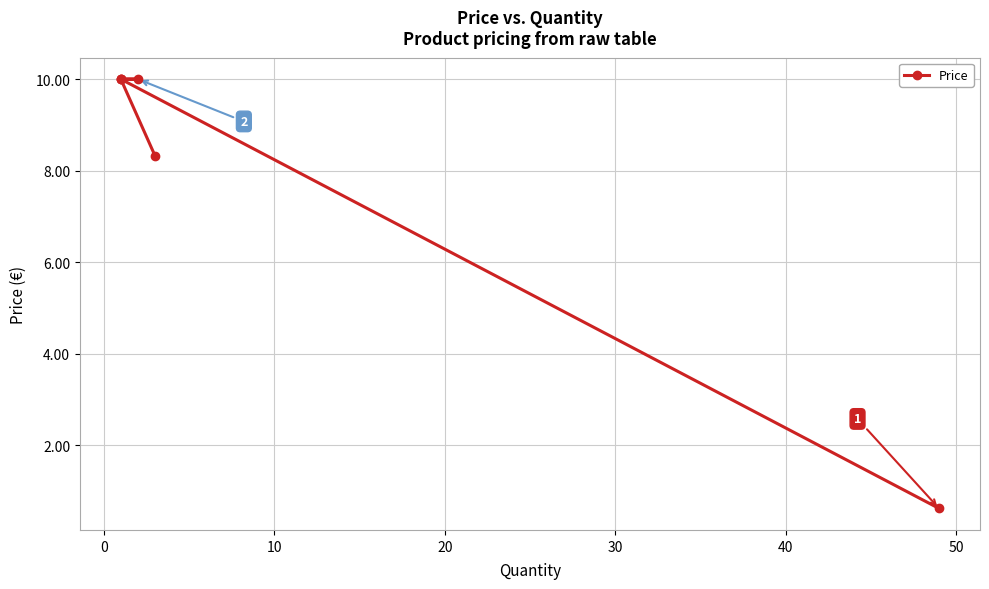

What is the value of the 5th point from the left?

10.0